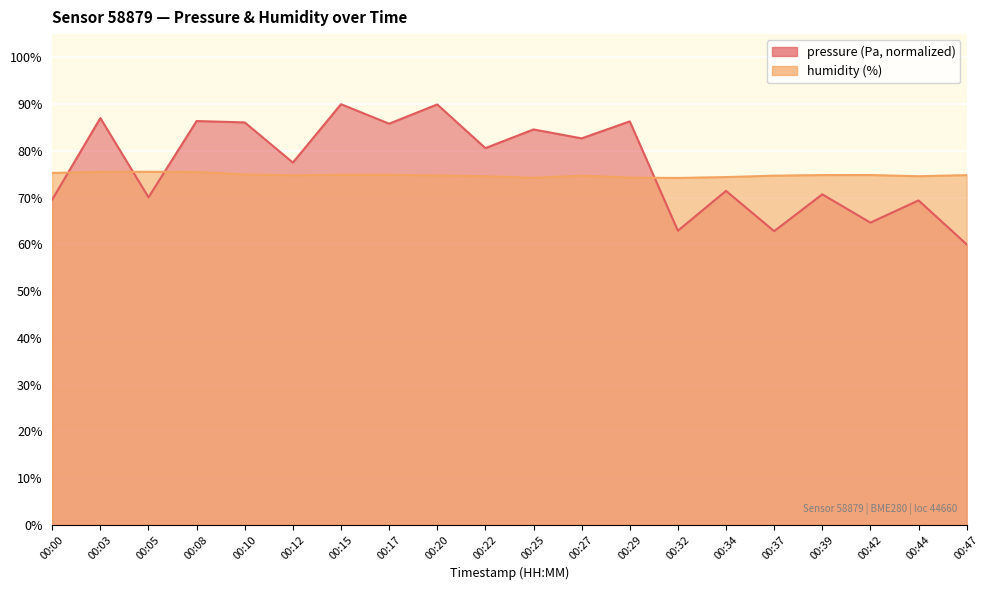

What is the difference between the highest and lowest values at 00:15?

15.1